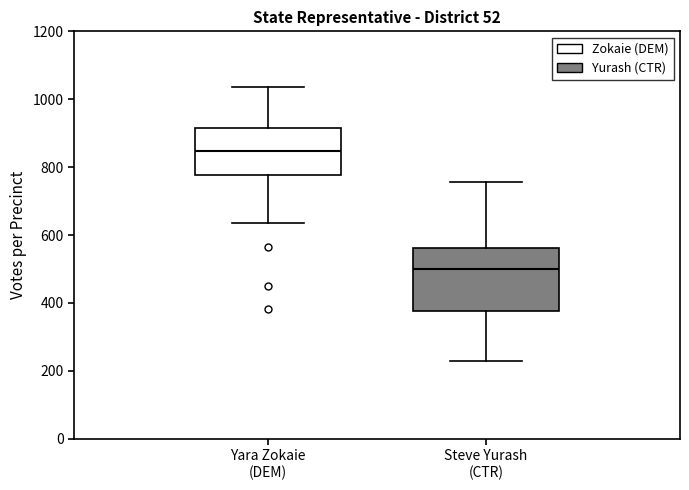

Reading left to right, transcribe this box plot: for each box, give where its median line is, the range the box spans, and where its two whiskers end, as read against the y-axis. The values are not printed on the chart, so give them approximately, as read against the axis.

Yara Zokaie (DEM): median 840, box 780 to 920, whiskers 640 to 1040
Steve Yurash (CTR): median 500, box 380 to 560, whiskers 220 to 760